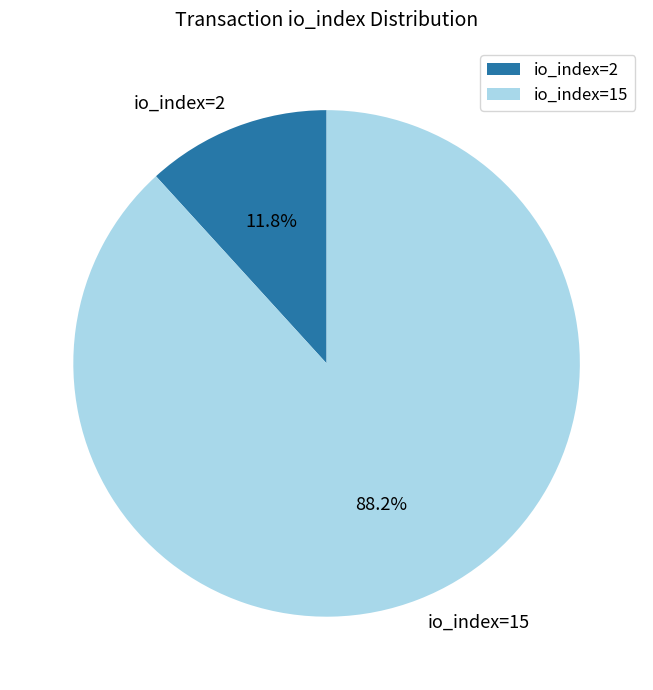

What is the total percentage of io_index=2 and io_index=15?

100.0%